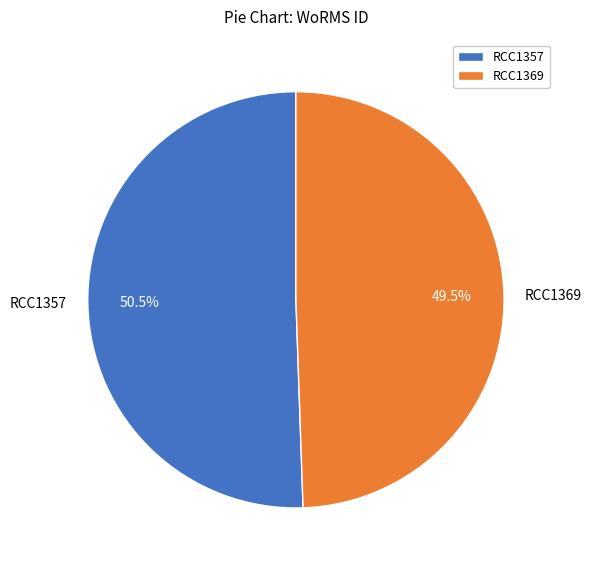

Is RCC1369 the majority of the pie?

No